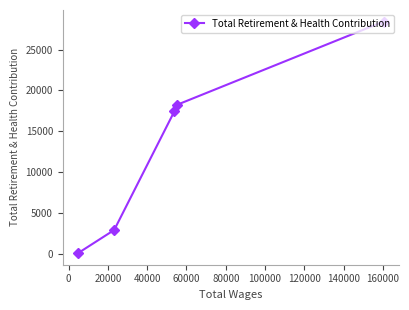

What is the difference between the maximum and minimum values?

28372